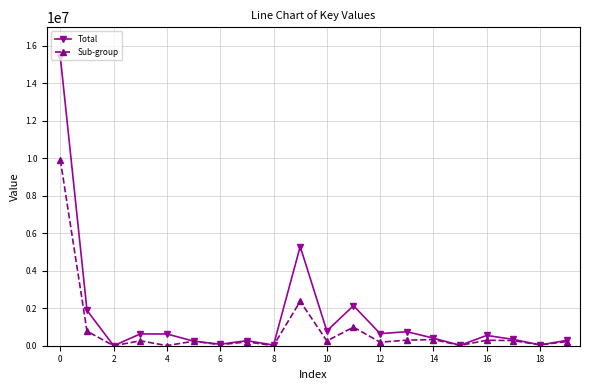

What is the maximum value for Sub-group?

9913577